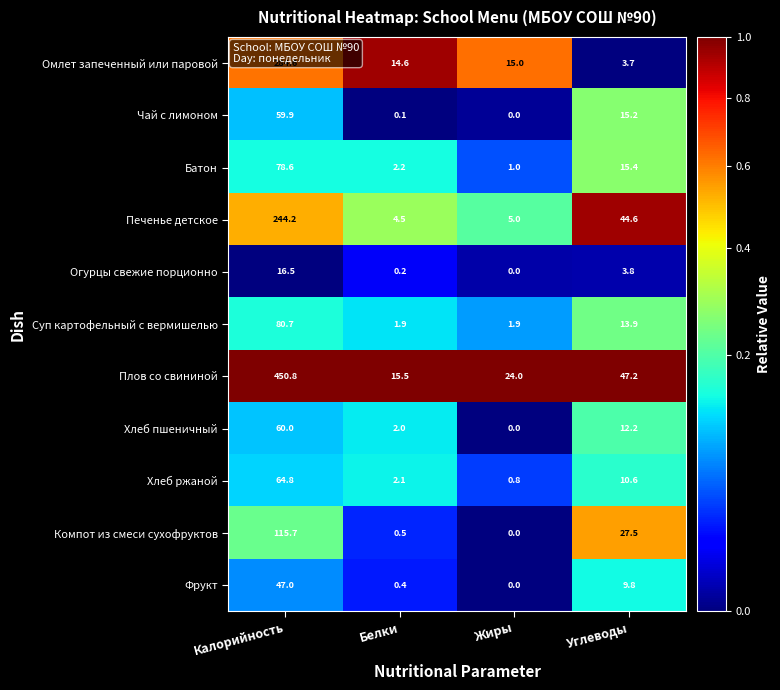

At which category does the chart reach its peak across all series?

Калорийность